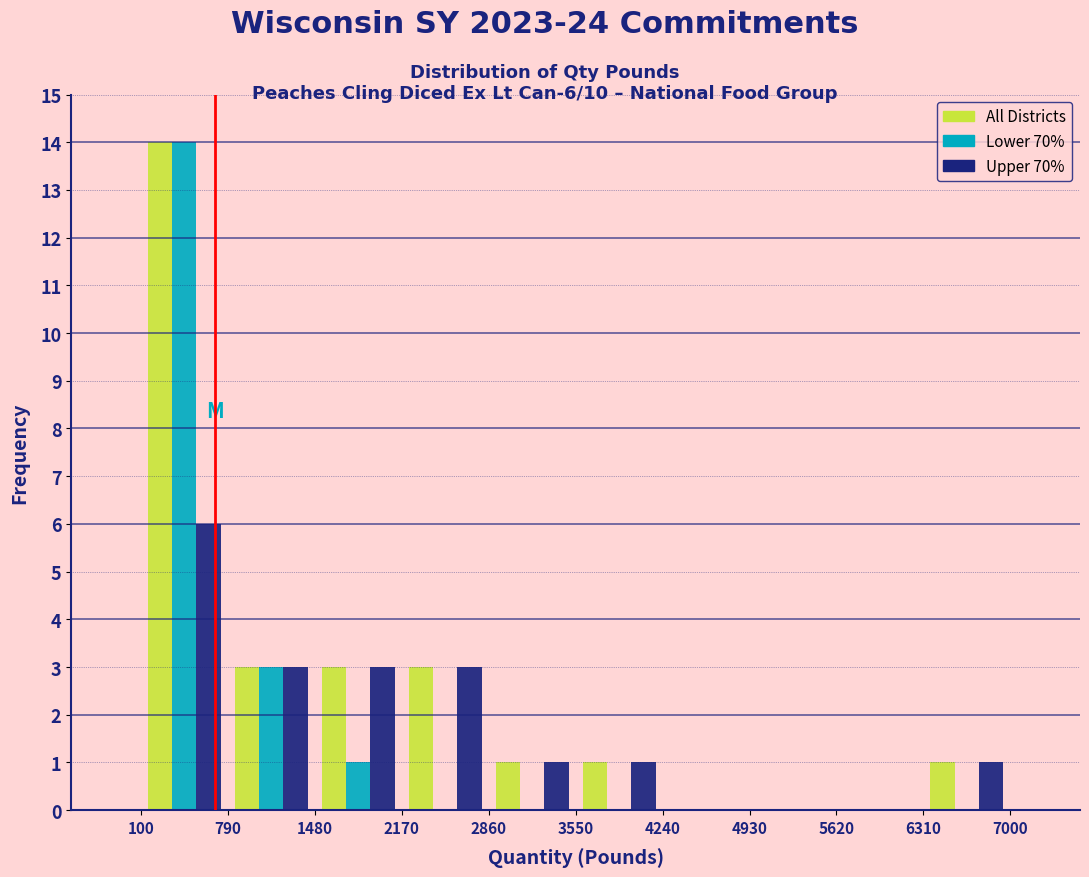

In the Lower 70% series, which range on the x-axis has the tallest bar?

100 to 790